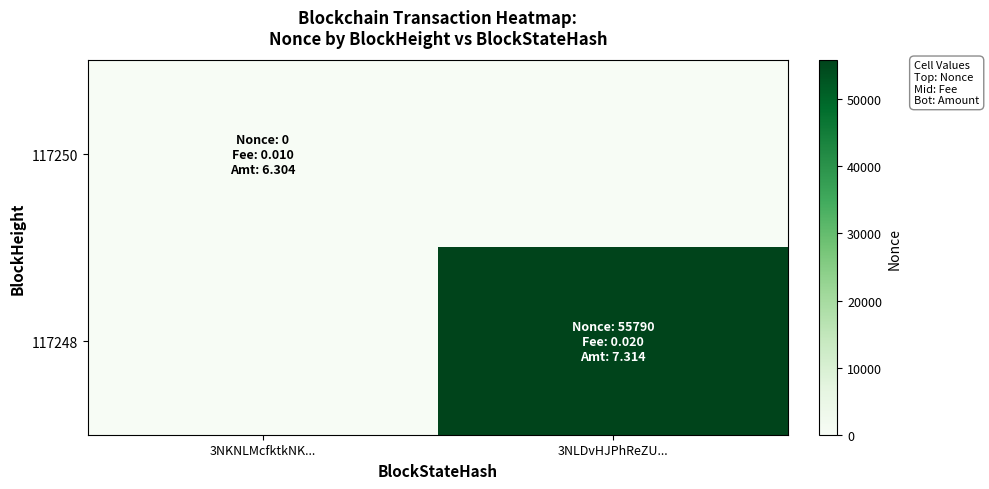

How many distinct data groups are displayed?

2